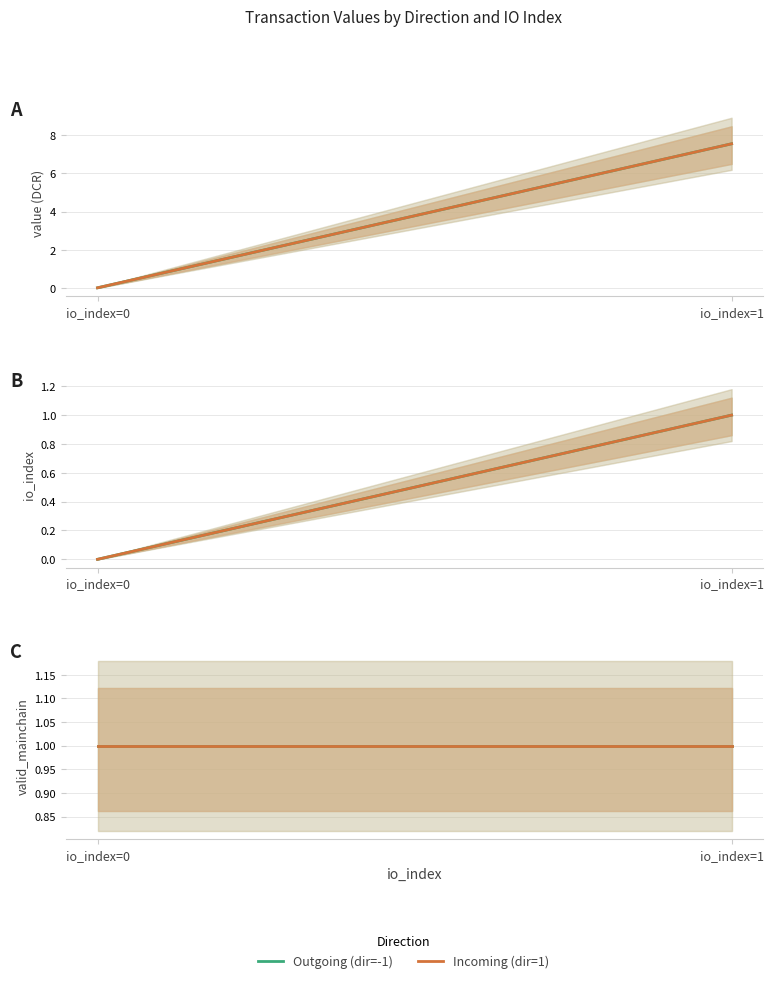

The value series shows 0.1 at -1. True or false?

False